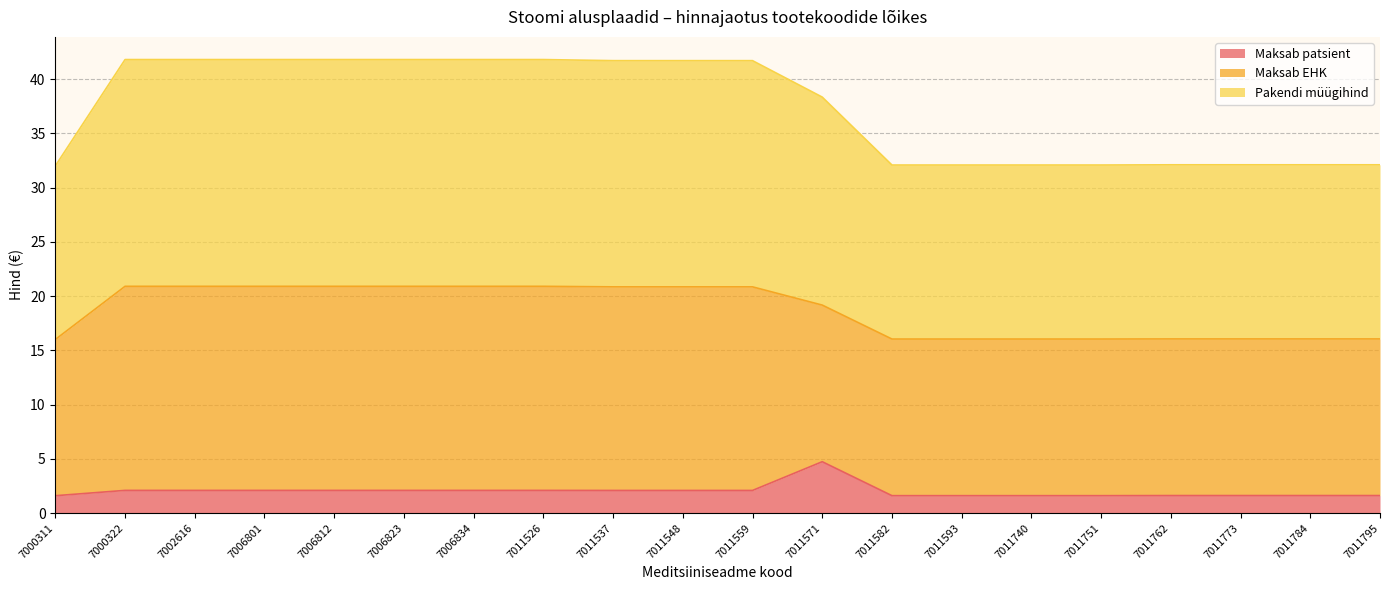

True or false: Maksab patsient has a value of 2.9 at 7011559.

False